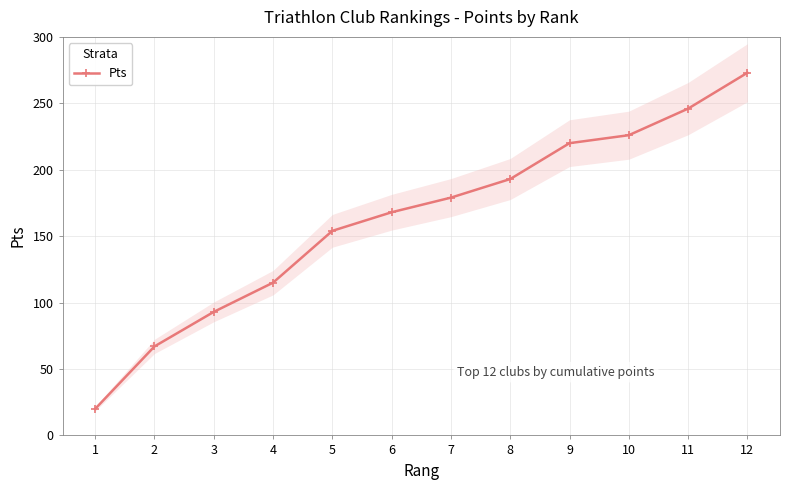

Rank the categories by value from highest to lowest.

12, 11, 10, 9, 8, 7, 6, 5, 4, 3, 2, 1